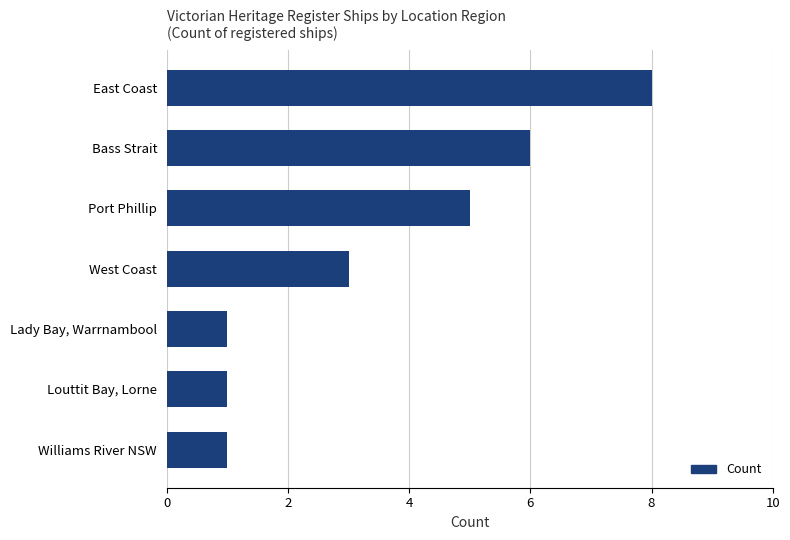

Which category has the highest value across all series?

East Coast